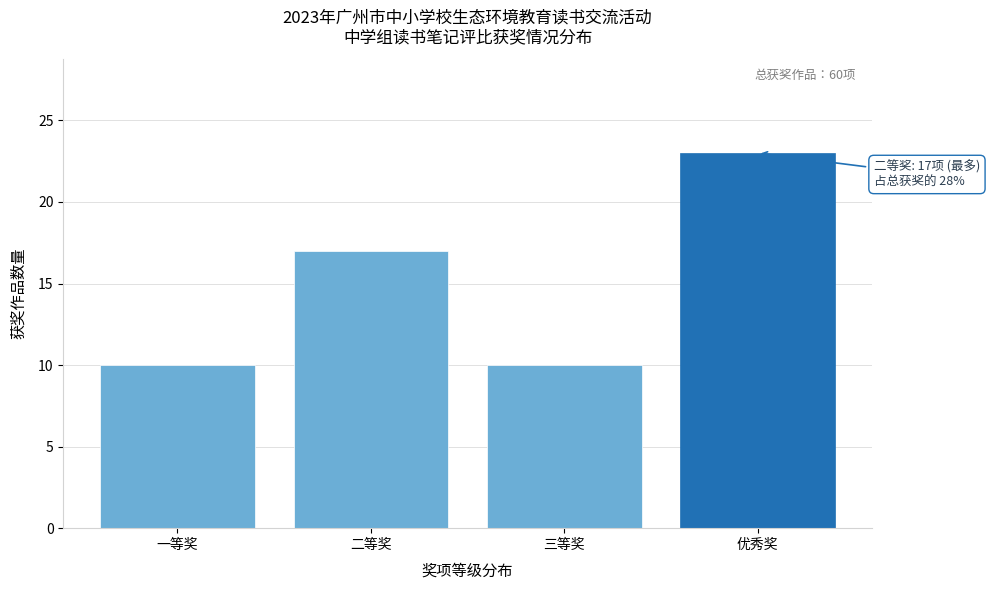

Reading right to left, transcribe all the data shown in this chart.

优秀奖=23	三等奖=10	二等奖=17	一等奖=10